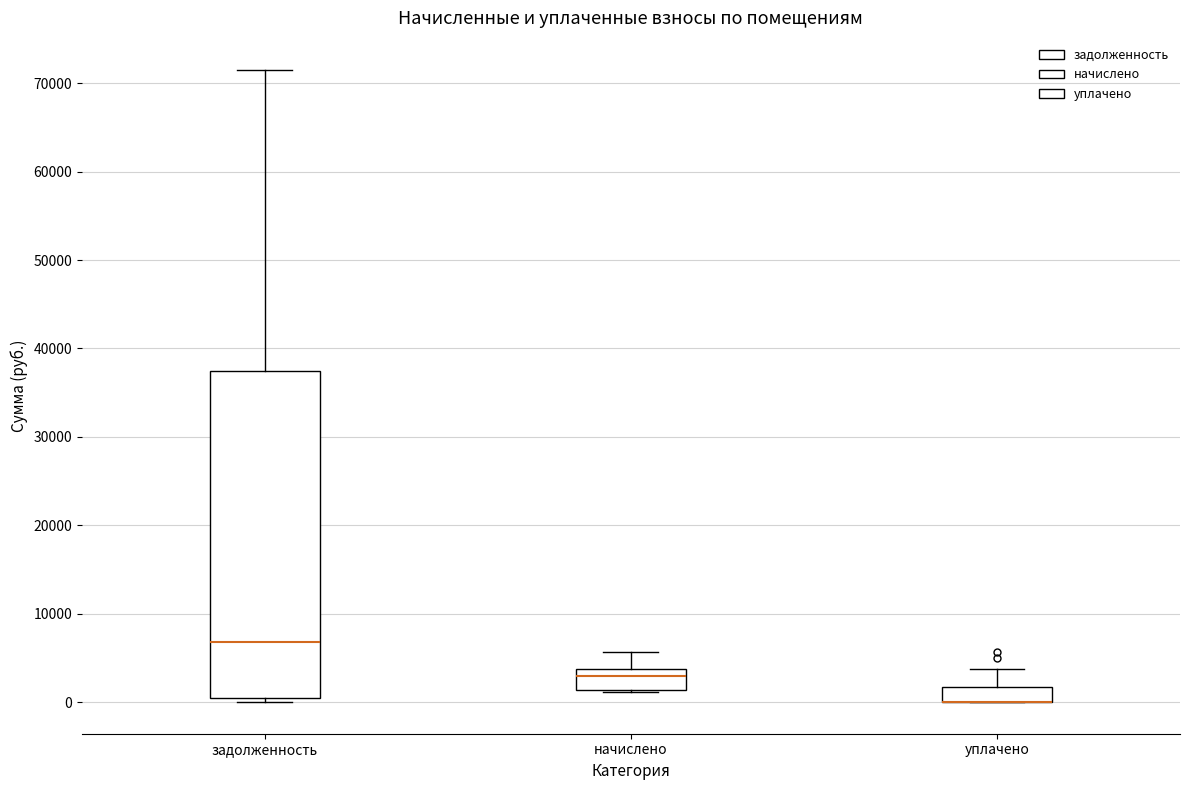

Comparing the boxes themselves (not the whiskers), which one is the tallest?

задолженность